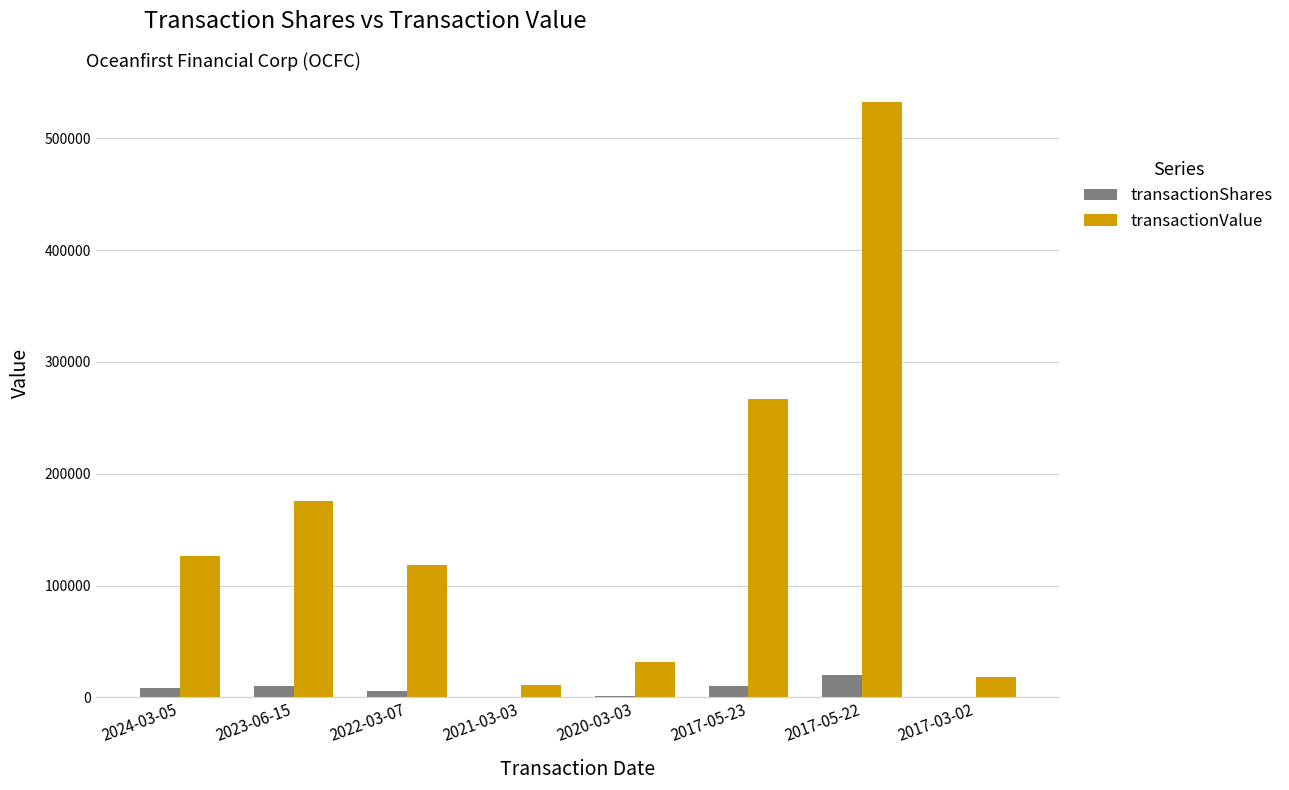

At which category is the sum across all series the highest?

2017-05-22